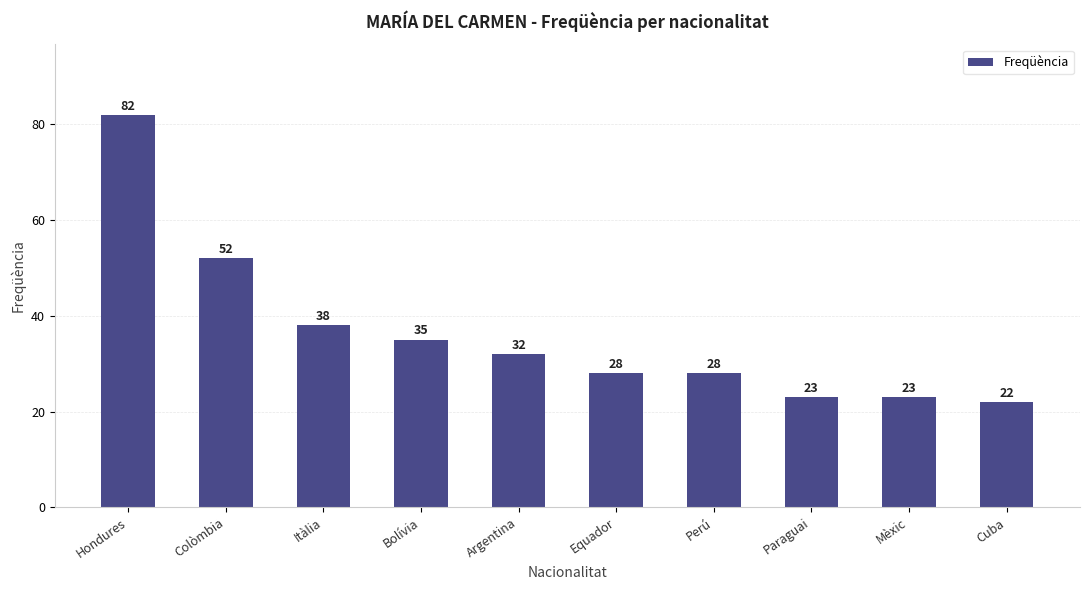

How many data points are less than 32?

5